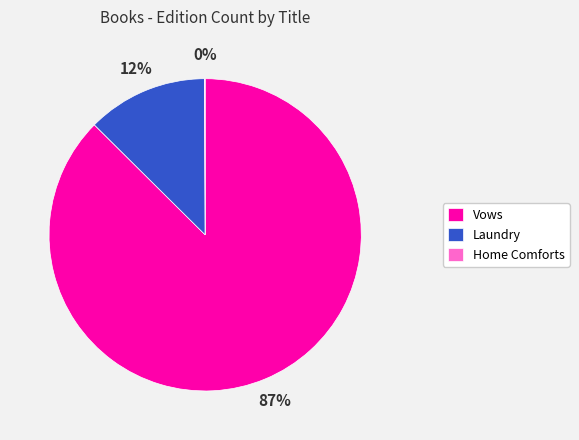

Is there any slice that represents more than half of the pie?

Yes